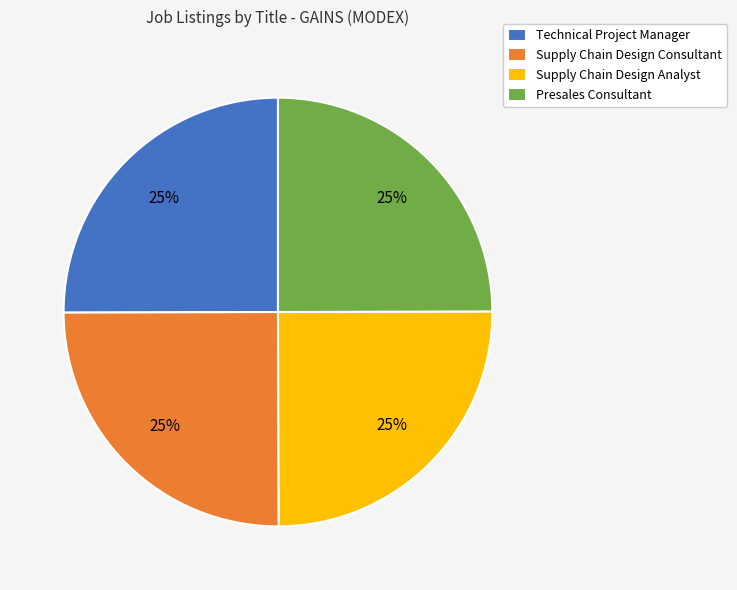

Is Supply Chain Design Analyst the majority of the pie?

No